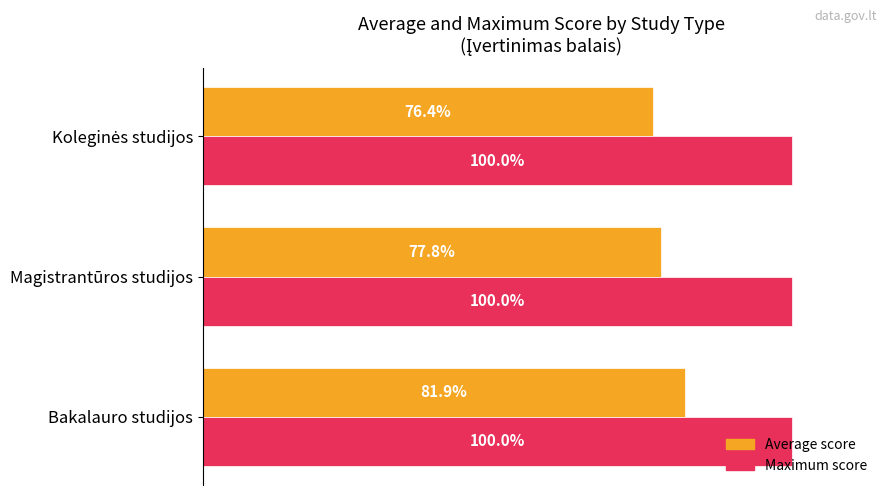

Which series has the largest range (max minus min)?

Average score